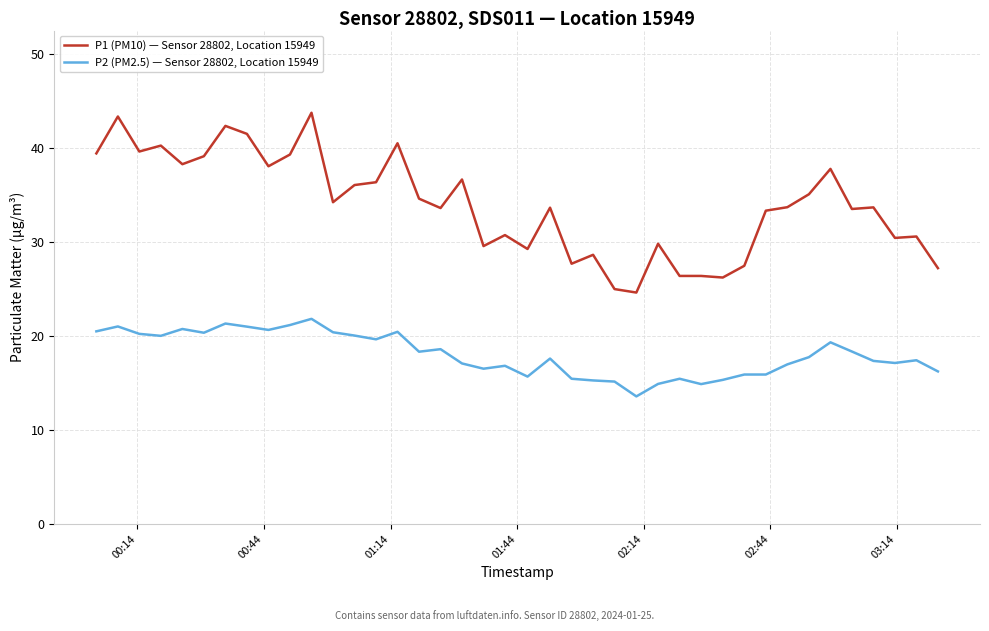

What is the greatest value displayed?

43.8